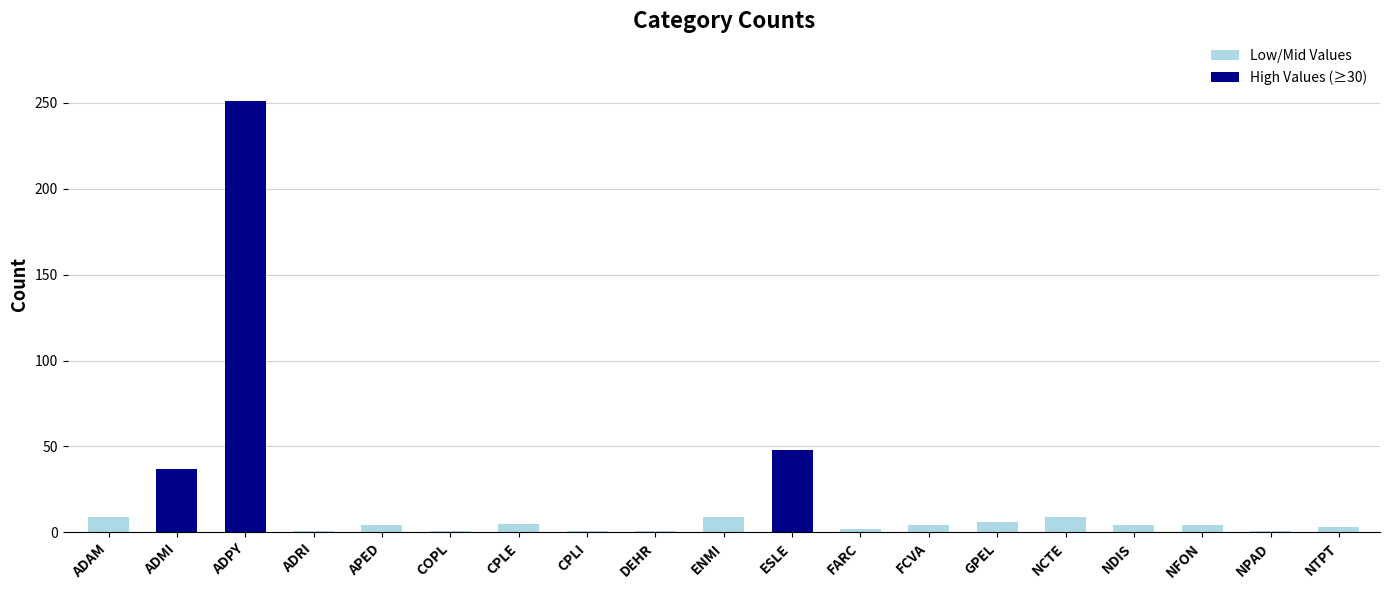

What is the value of the 3rd bar from the left?

251